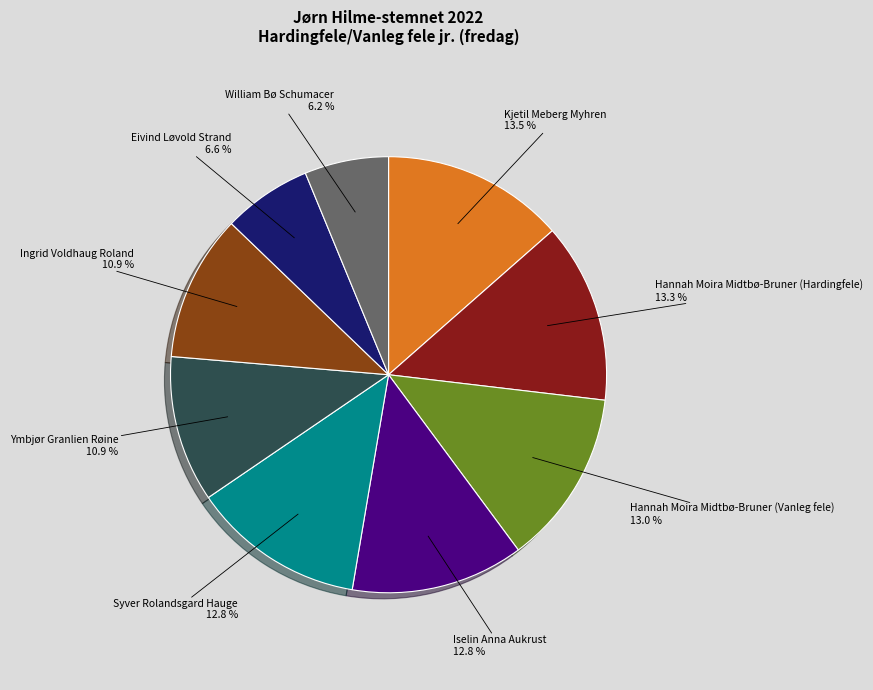

To the nearest percent, what is the average slice percentage?

11%